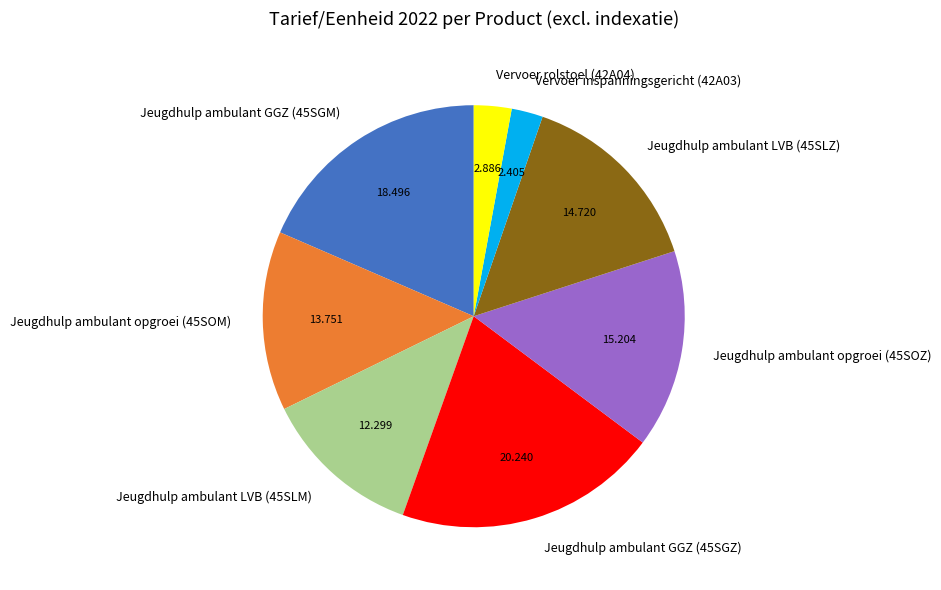

True or false: Jeugdhulp ambulant opgroei (45SOM) accounts for 8% of the total.

False